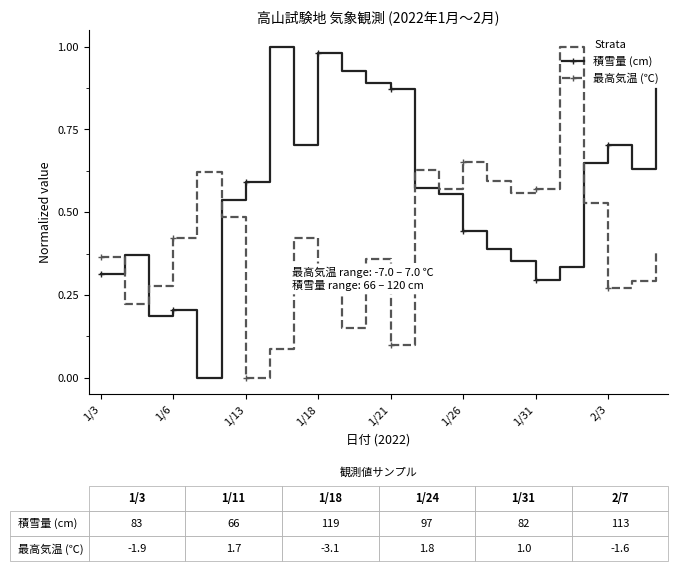

True or false: 積雪量 (cm) and 最高気温 (℃) intersect in this chart.

True